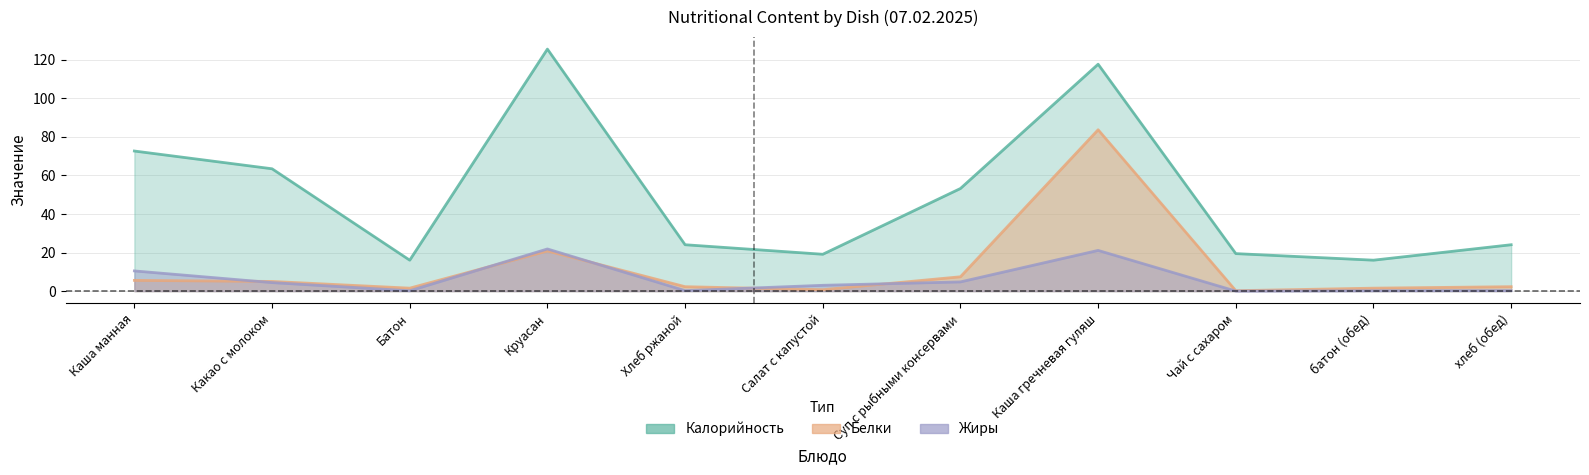

What is the label of the 9th point from the left?

Чай с сахаром